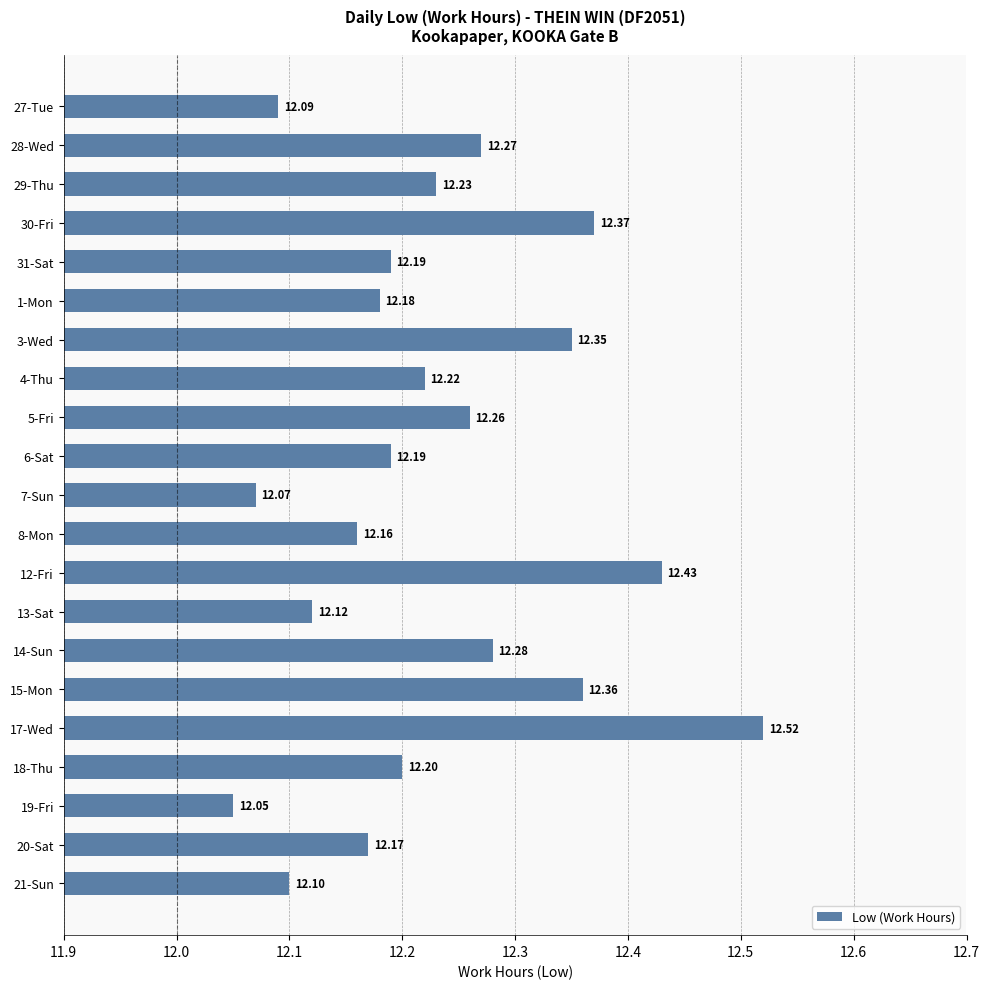

What is the average value?

12.2